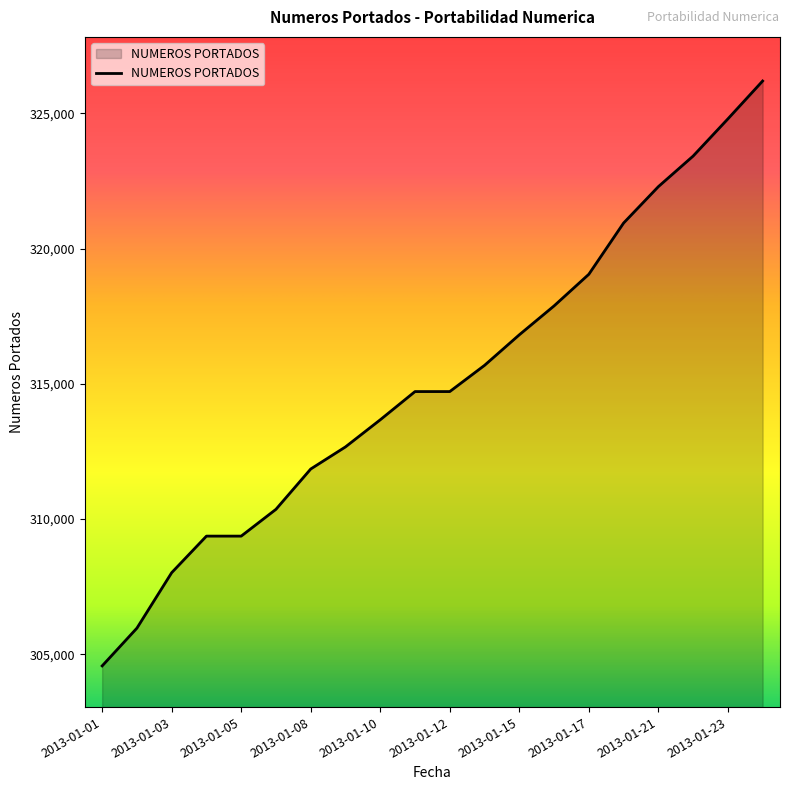

Reading left to right, what are all the values shown in this chart?

304573	305969	308019	309370	309370	310361	311851	312668	313670	314713	314713	315682	316811	317879	319048	320942	322287	323417	324791	326192